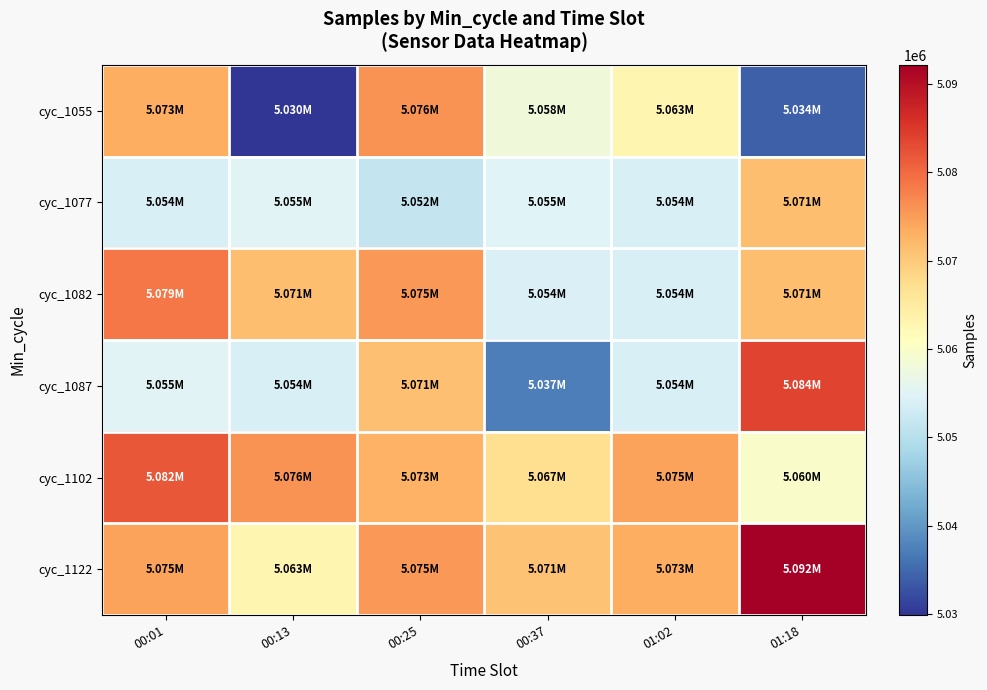

At which category is the sum across all series the highest?

00:25